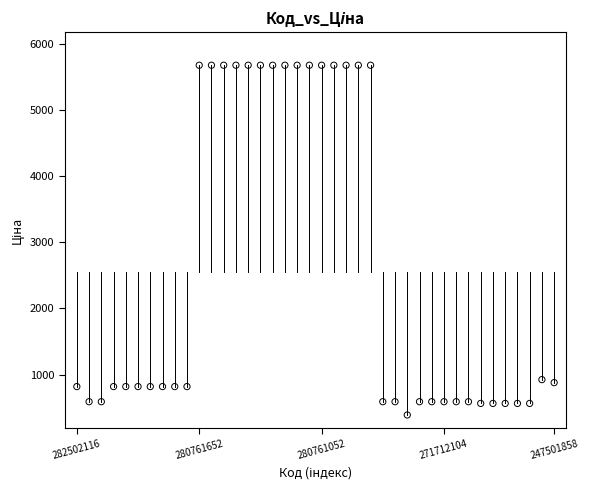

What is the range of Y values (max minus min)?

5284.5